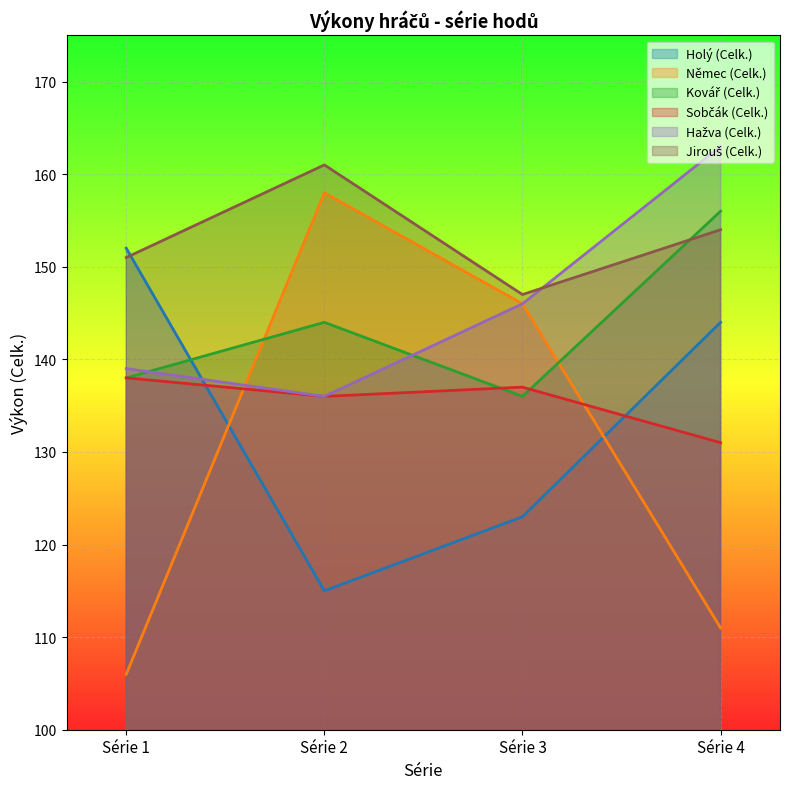

What is the value of the Sobčák (Celk.) point at the 1st from the left?

138